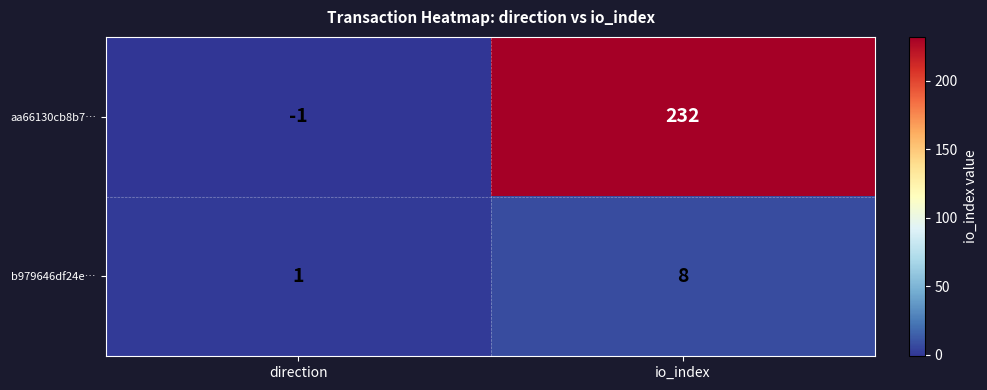

What is the greatest value displayed?

232